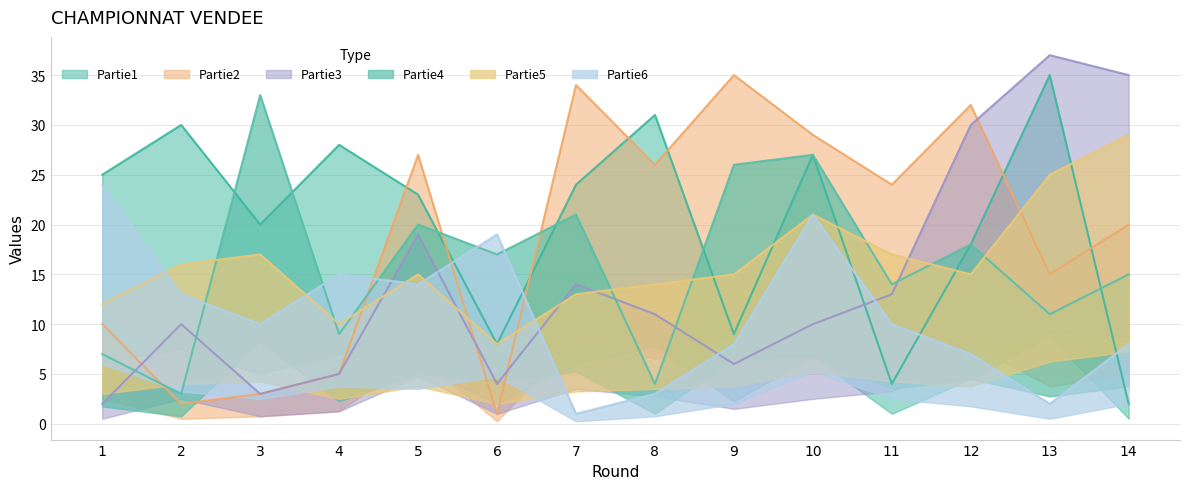

Which category has the lowest value in the Partie5 series?

6